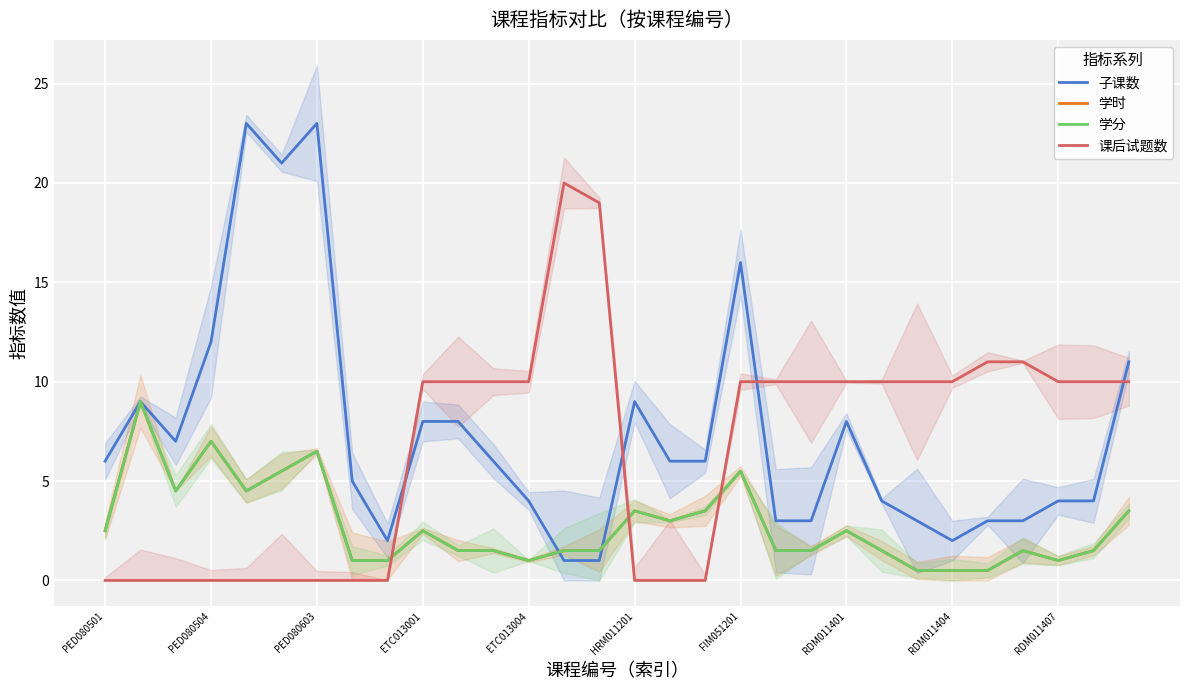

What is the difference between the maximum and minimum values in the 子课数 series?

22.0